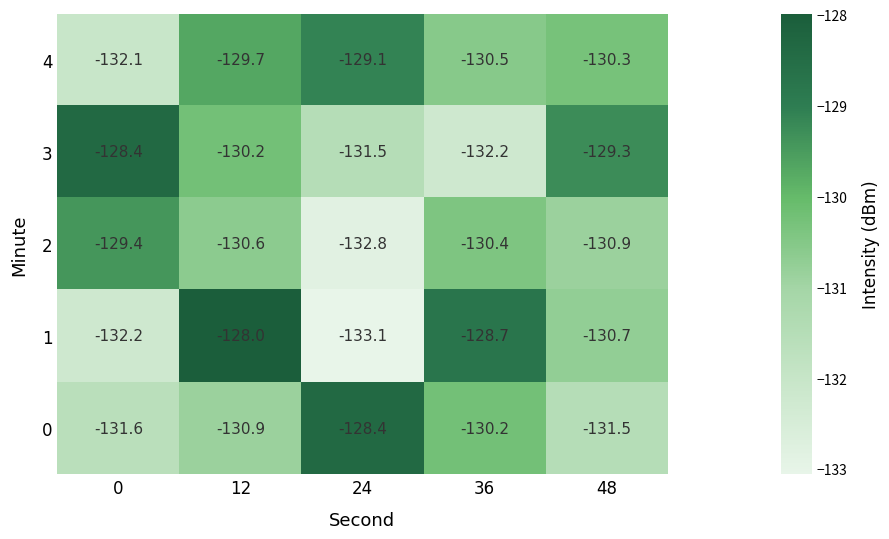

Reading right to left, list all the values displayed in this chart.

4: -130.3	-130.5	-129.1	-129.7	-132.1
3: -129.3	-132.2	-131.5	-130.2	-128.4
2: -130.9	-130.4	-132.8	-130.6	-129.4
1: -130.7	-128.7	-133.1	-128.0	-132.2
0: -131.5	-130.2	-128.4	-130.9	-131.6